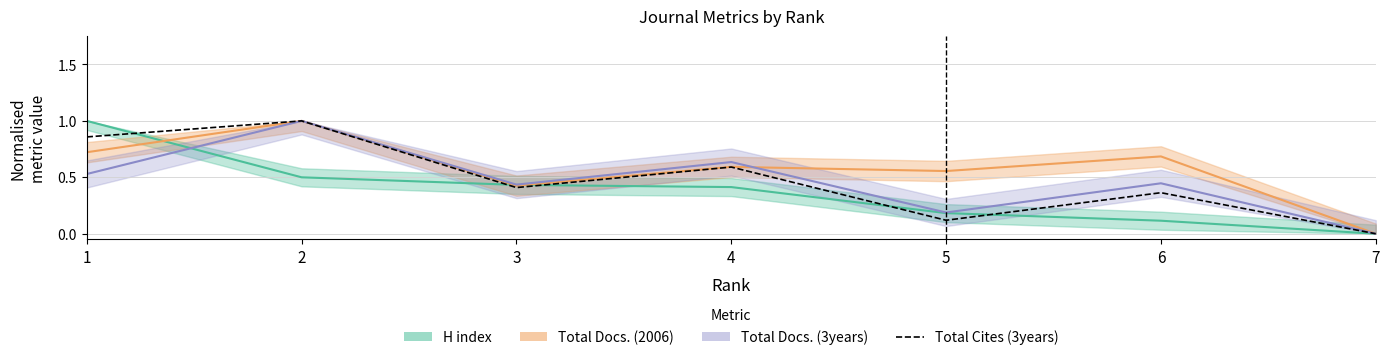

What is the maximum value shown in the chart?

1.0